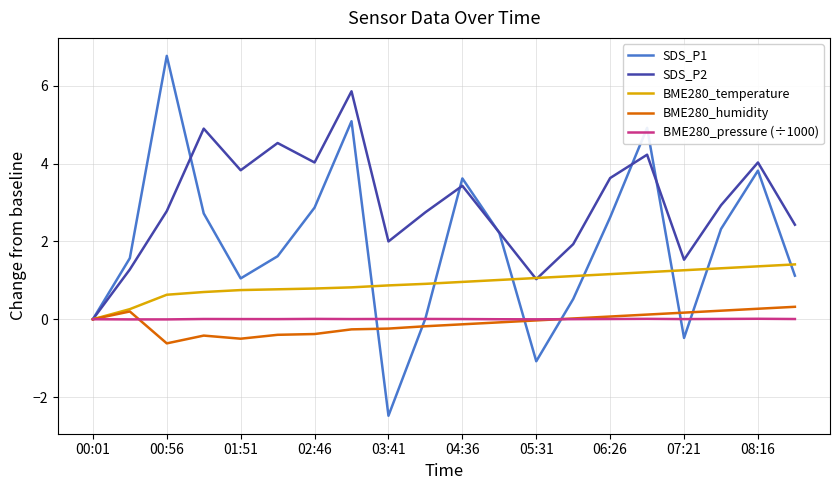

What is the difference between the second highest and second lowest values in the BME280_temperature series?

1.1